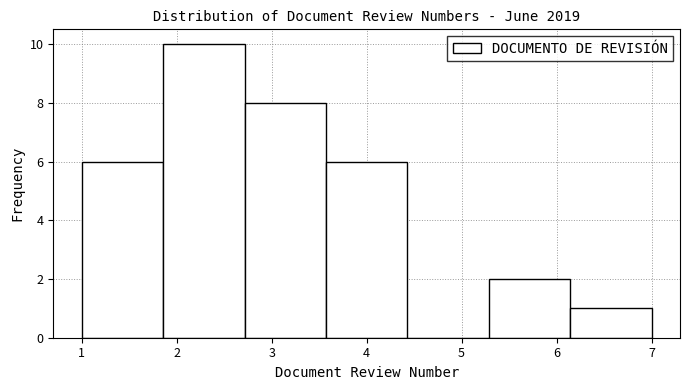

How tall is the bar that spans 3.6 to 4.4 on the x-axis? Neither the bar edges nor the heights are printed on the chart, so give them approximately, as read against the axes.

6